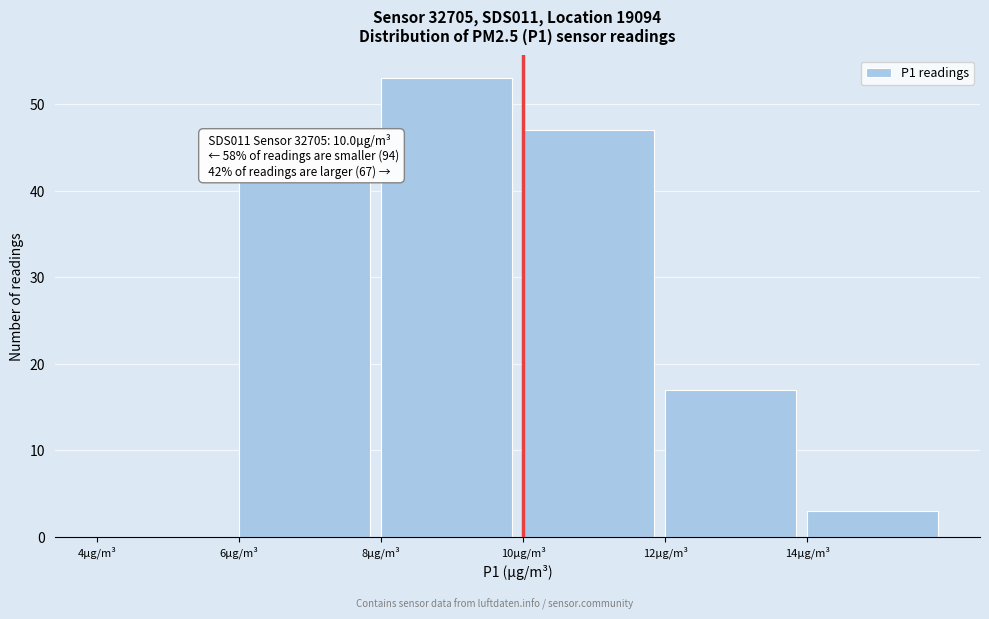

Over which range of the x-axis is the bar tallest?

8 to 10